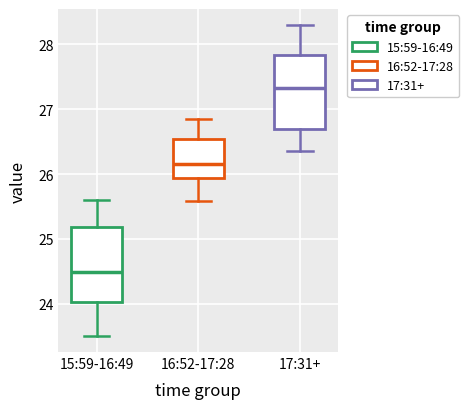

Where does the median line of the box for 17:31+ sit on the y-axis? The values are not printed on the chart, so give them approximately, as read against the axis.

27.3